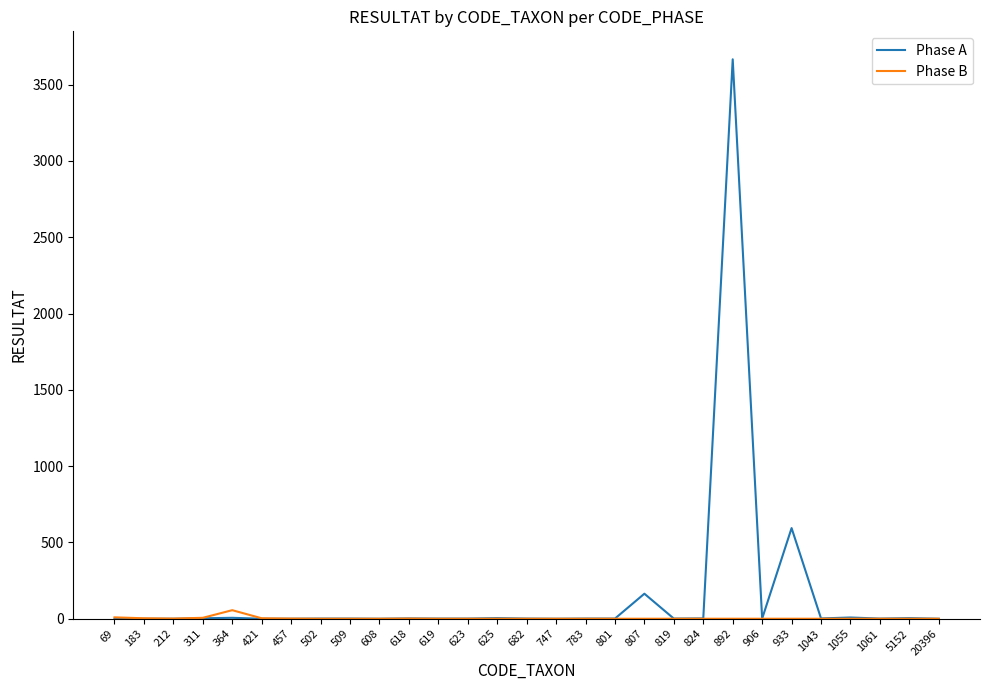

True or false: Phase B and Phase A intersect in this chart.

True